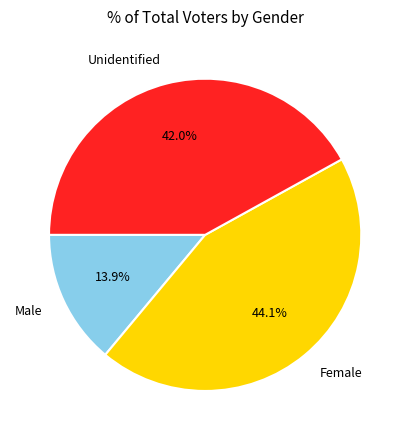

Rank the categories by value from highest to lowest.

Female, Unidentified, Male